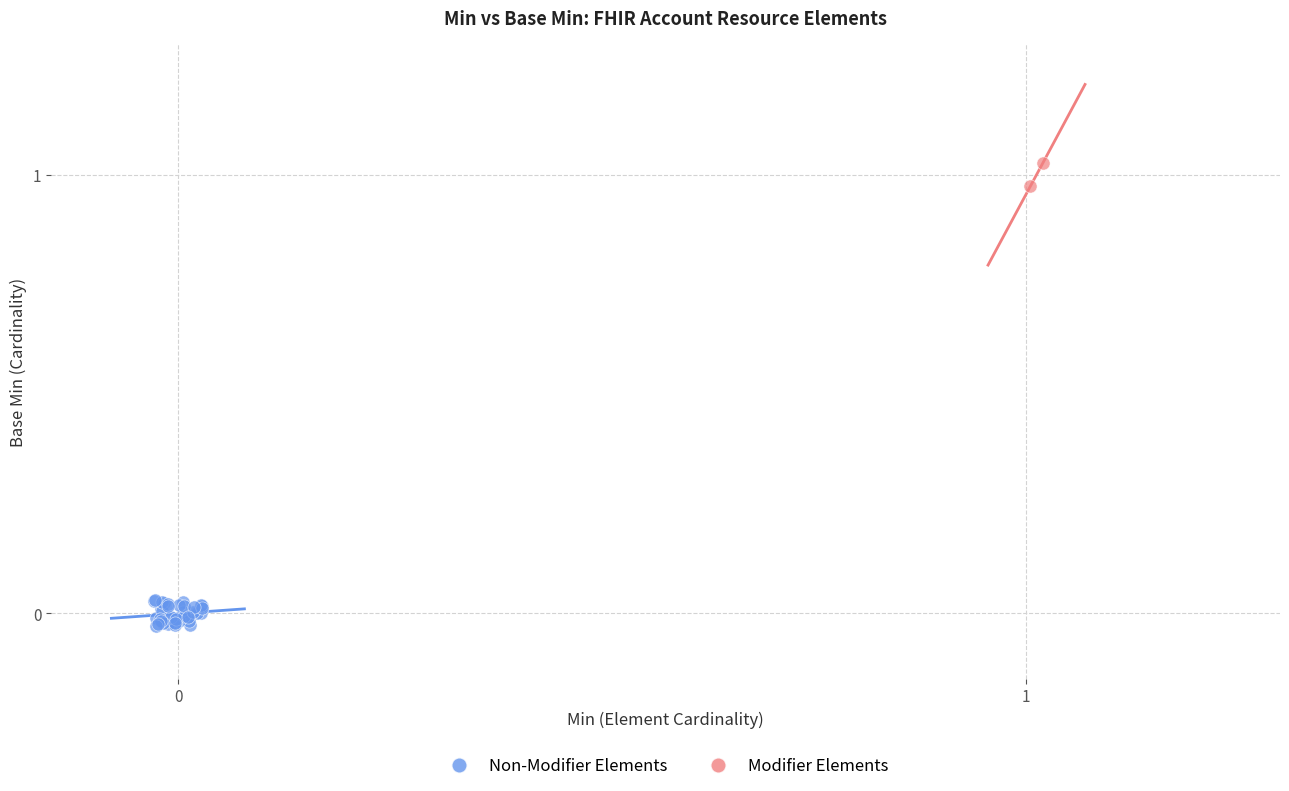

Which series contains the highest Y value?

Modifier Elements